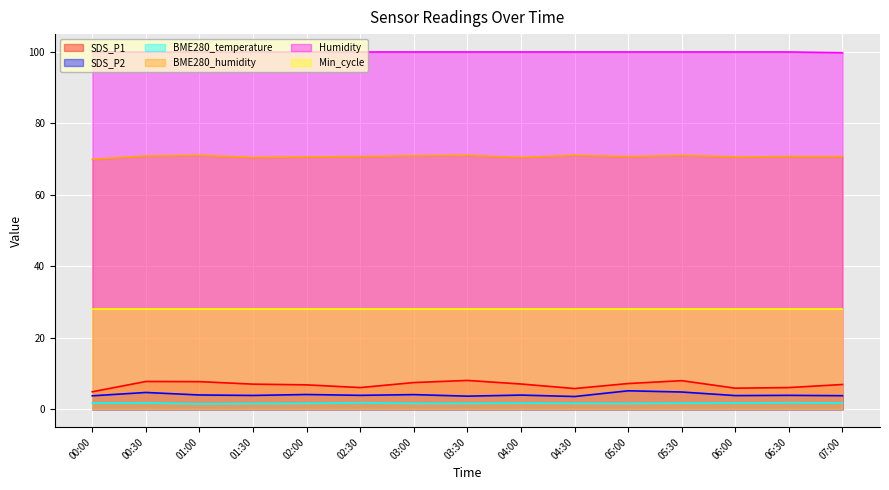

Which category has the lowest value in the BME280_temperature series?

01:00